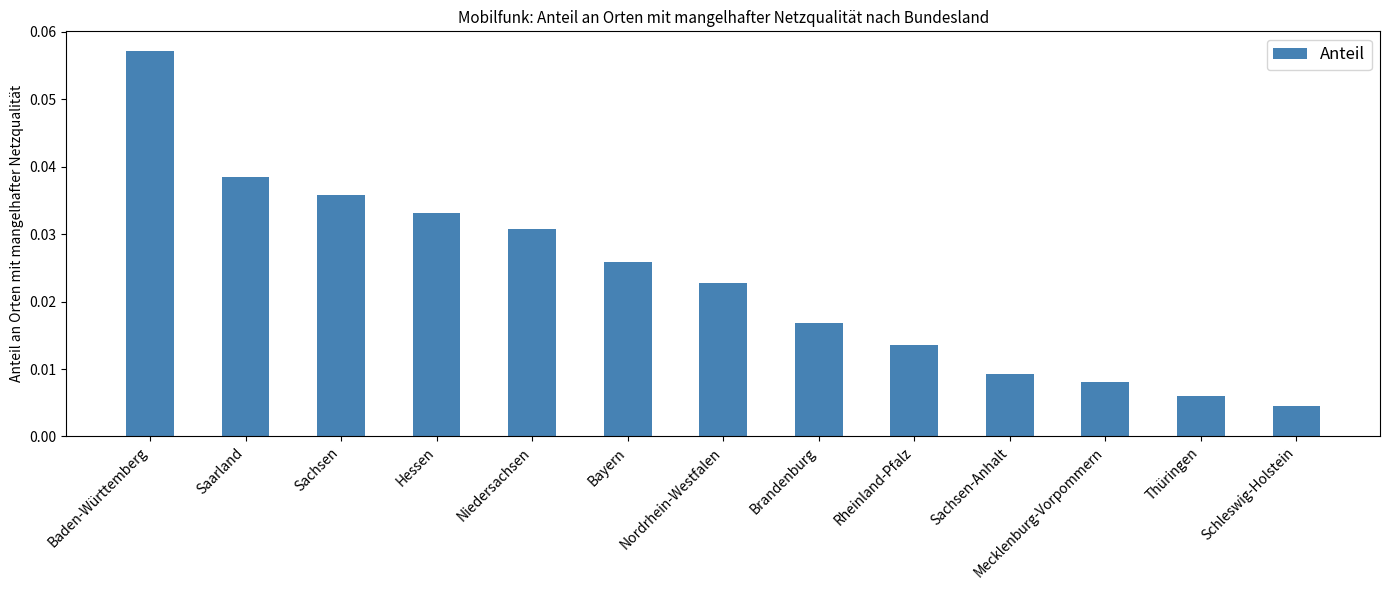

Are the bars horizontal?

No